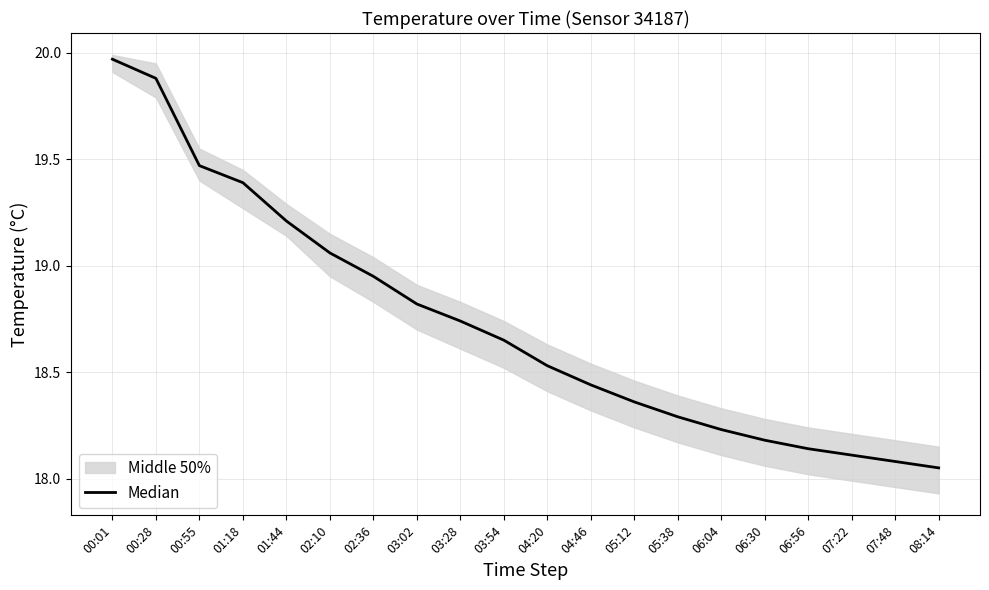

What is the sum of the values at 07:48 and 06:04?

36.3